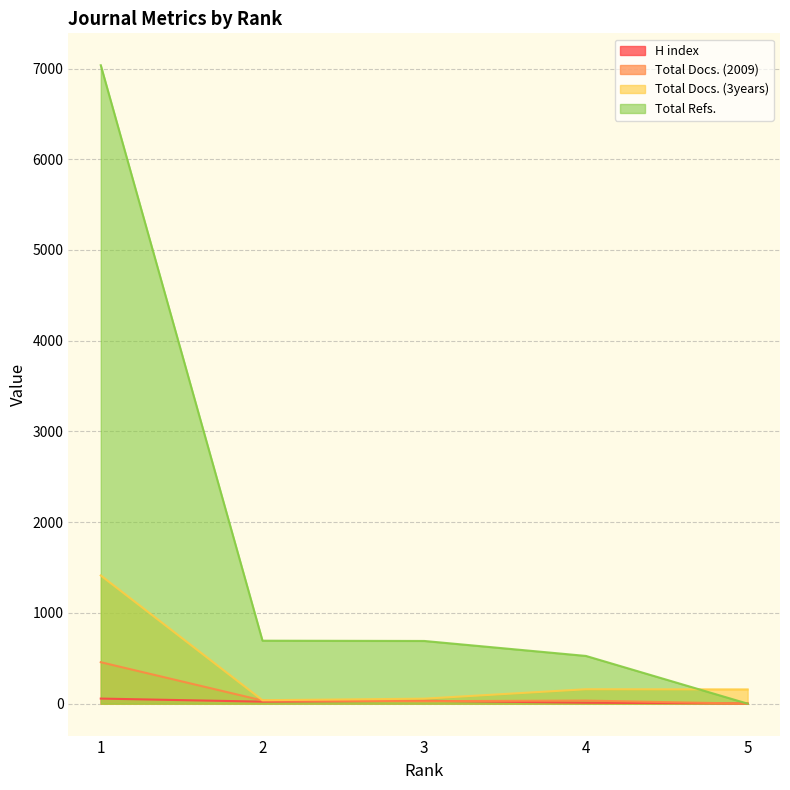

True or false: Total Docs. (2009) and Total Docs. (3years) intersect in this chart.

False